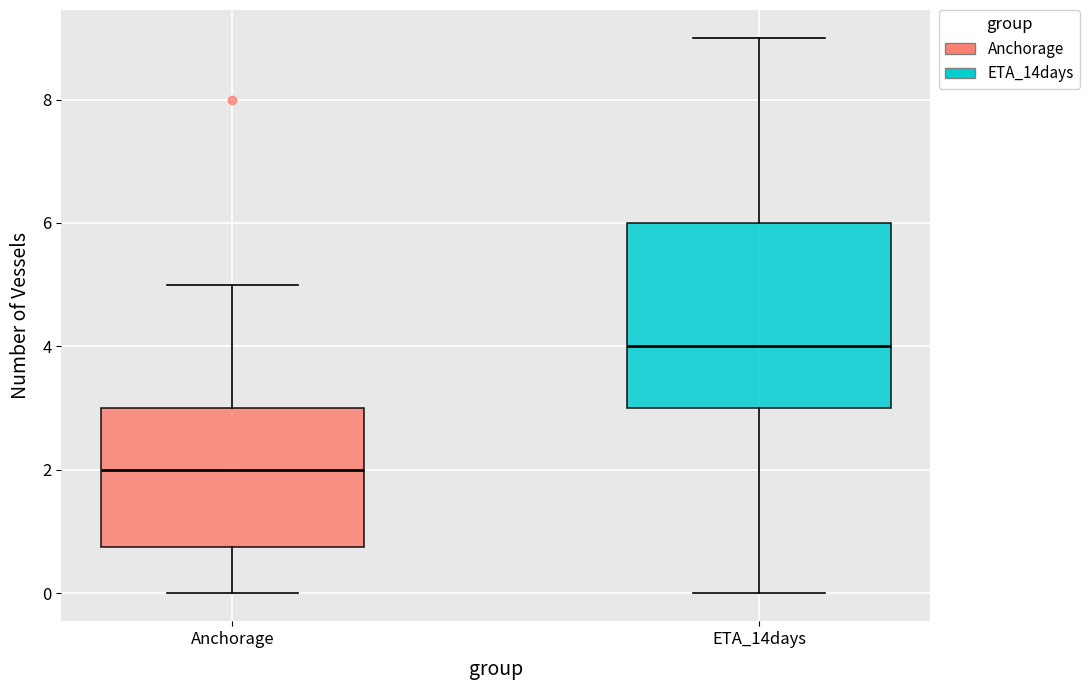

Which box is the tallest, from its lower edge to its upper edge?

ETA_14days